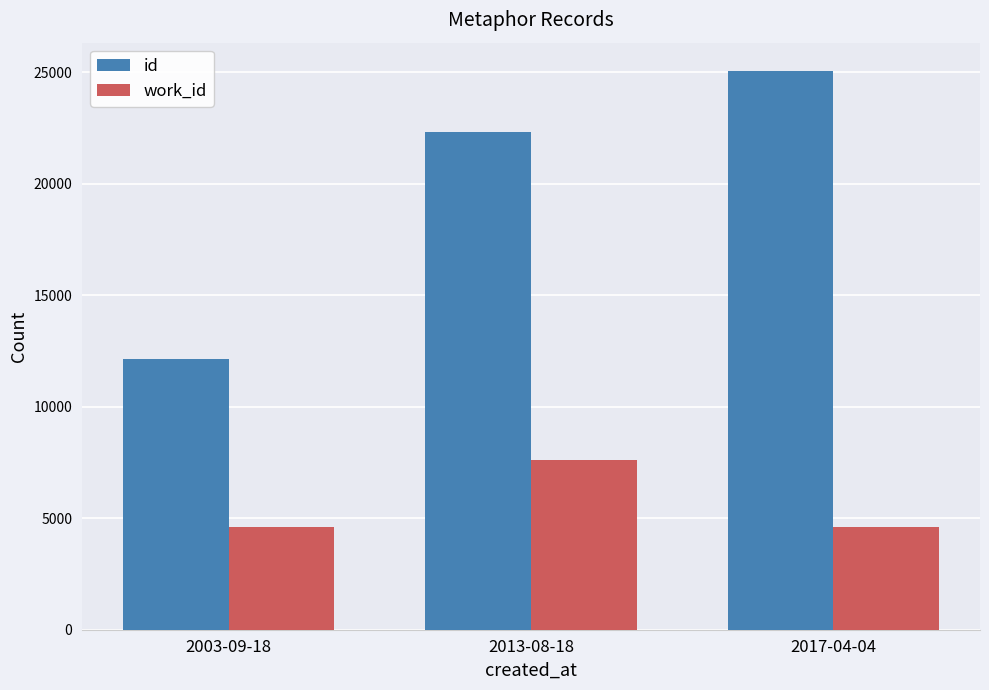

What is the total value across all series at 2013-08-18?

29947